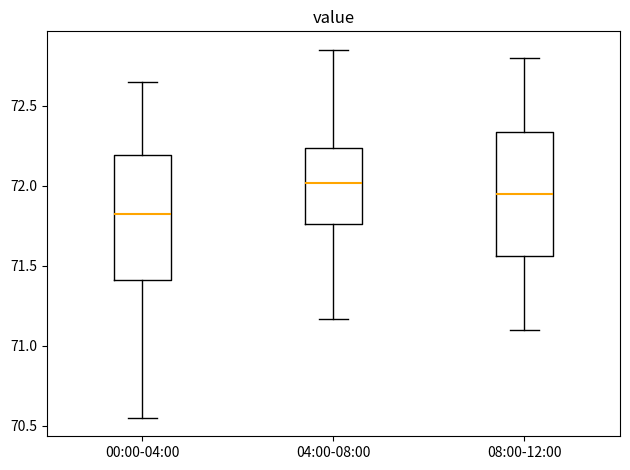

Where does the median line of the box for 08:00-12:00 sit on the y-axis? The values are not printed on the chart, so give them approximately, as read against the axis.

71.95